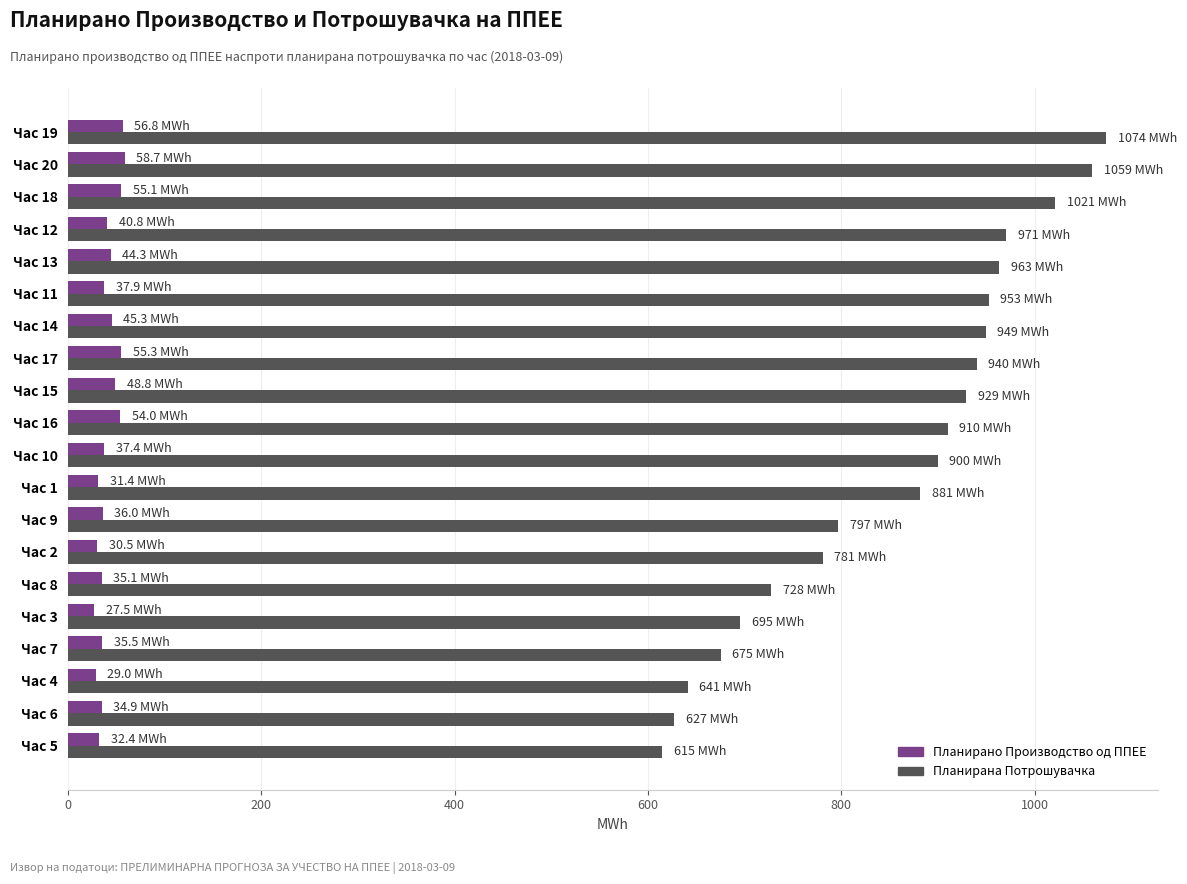

List the series in order of their overall mean, lowest first.

Планирано Производство од ППЕЕ, Планирана Потрошувачка